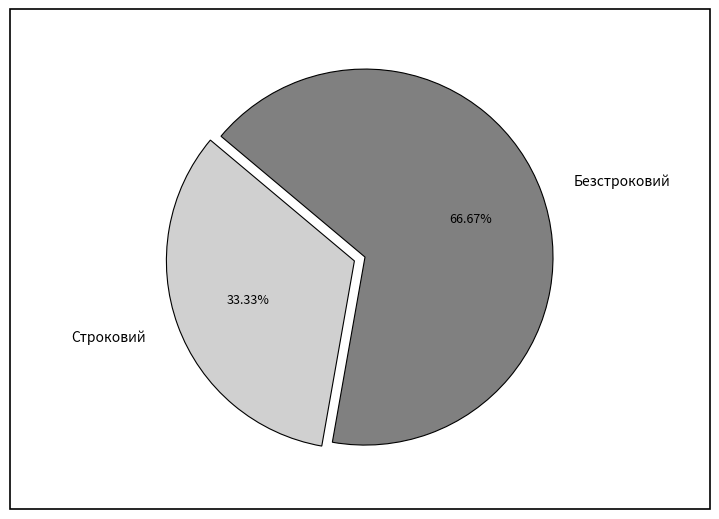

Count the number of slices in the pie.

2